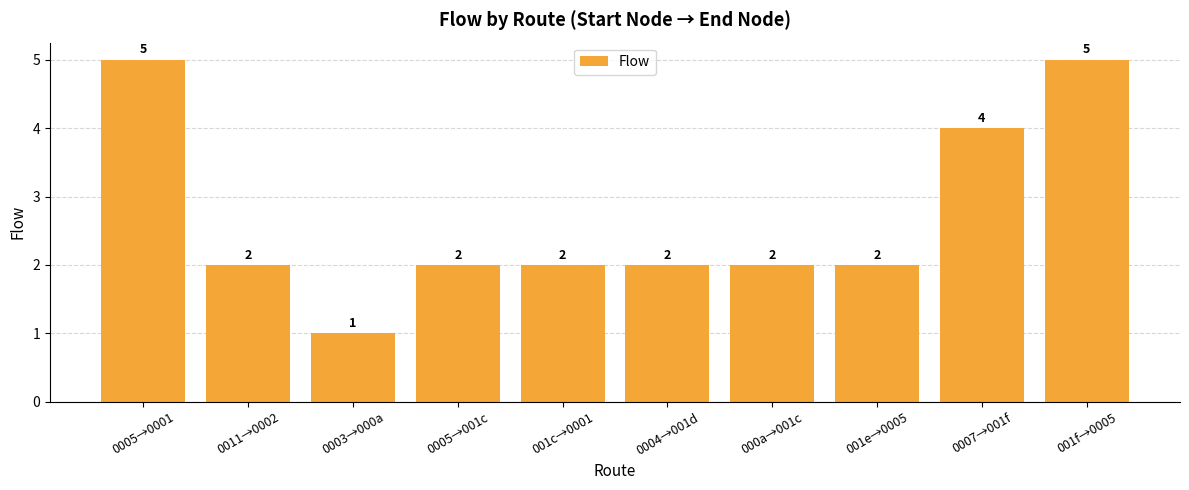

What position from the right is 0011→0002?

9